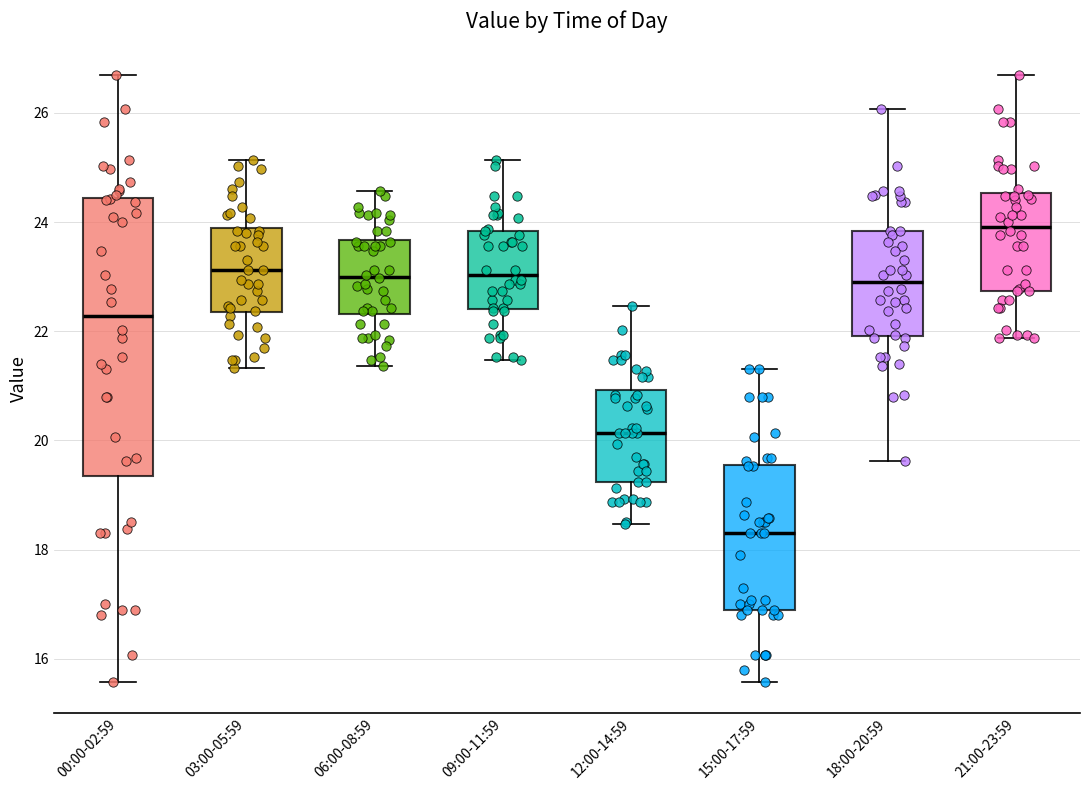

Which box has the highest median line?

21:00-23:59